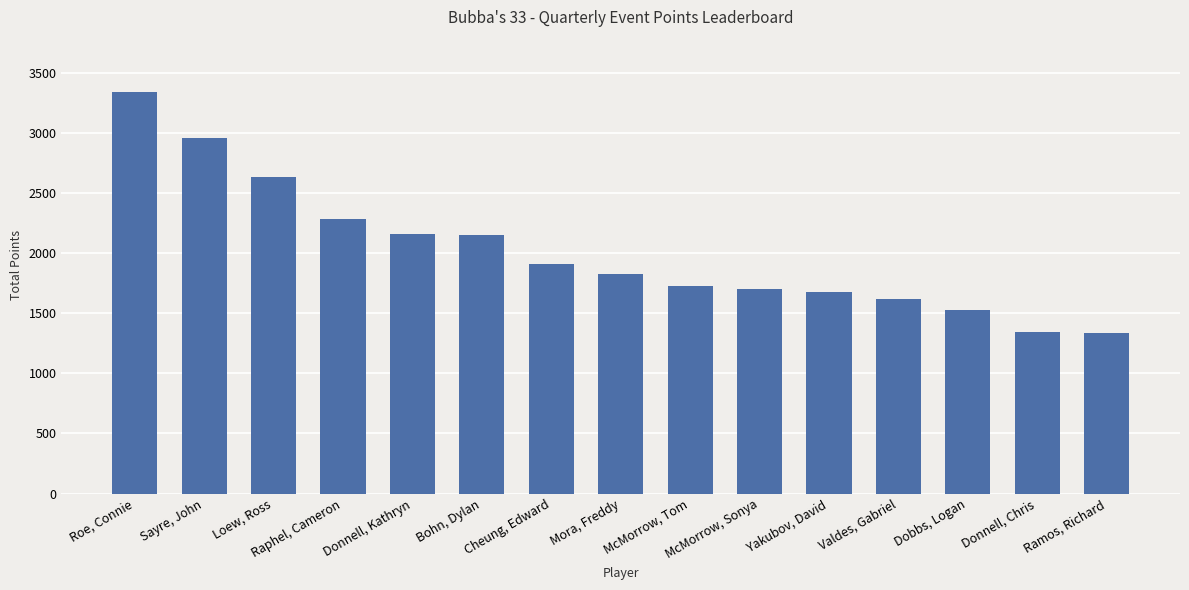

What is the average value?

2013